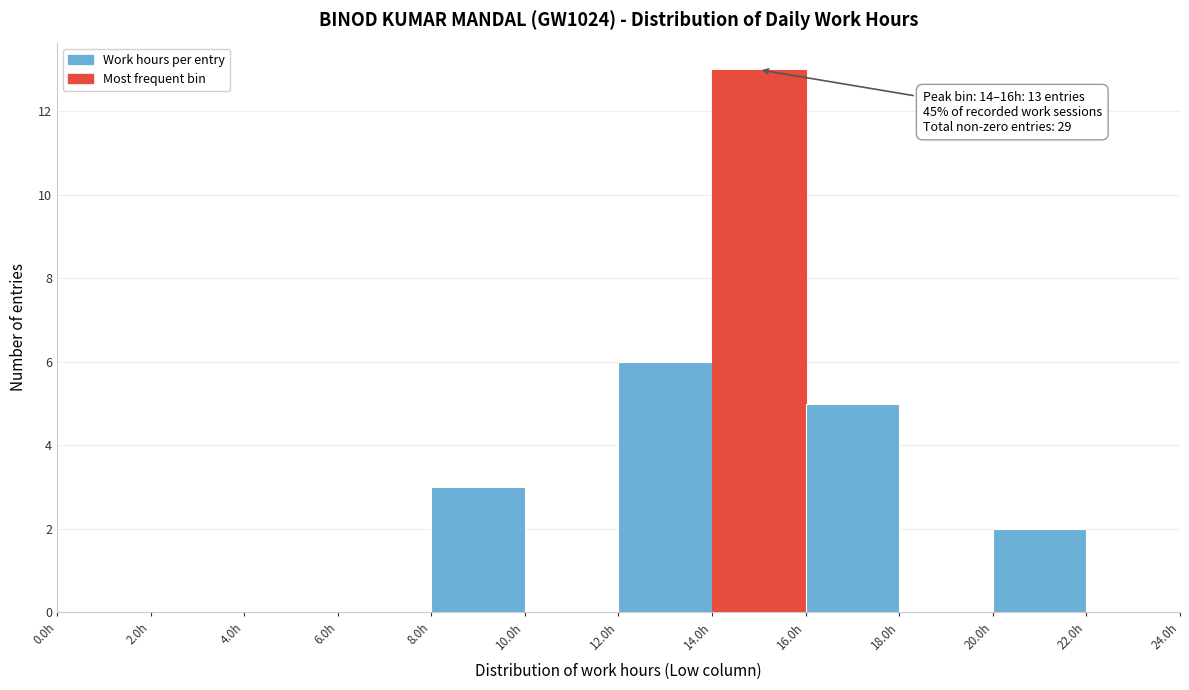

Which range on the x-axis has the tallest bar?

14 to 16